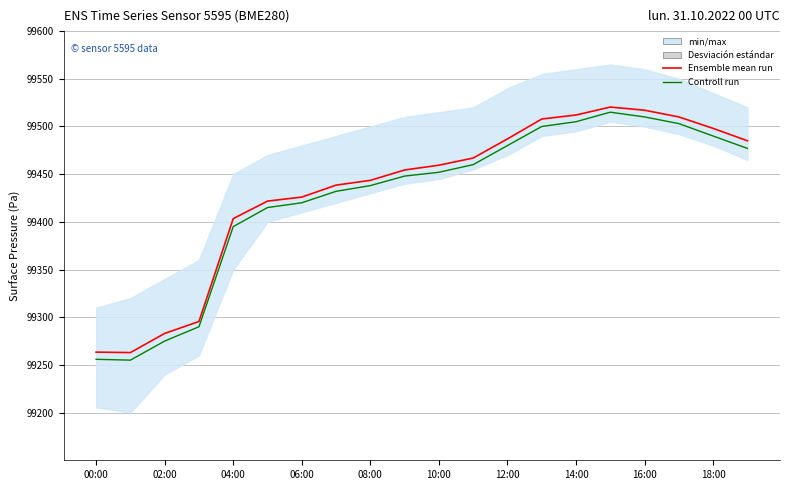

Which series has the widest spread of values?

Controll run